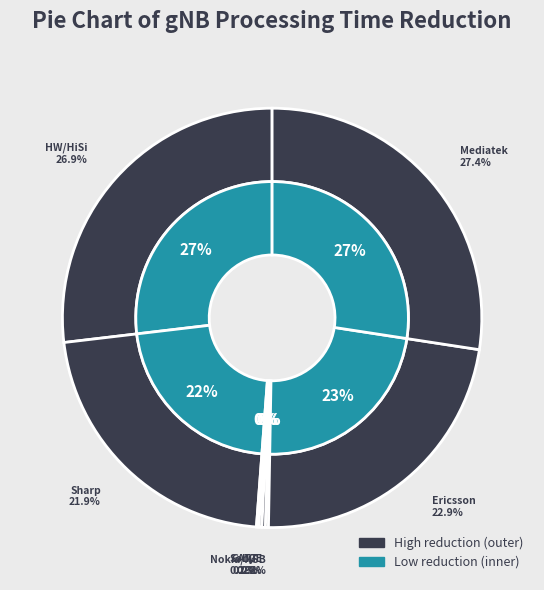

Is there any slice that represents more than half of the pie?

No